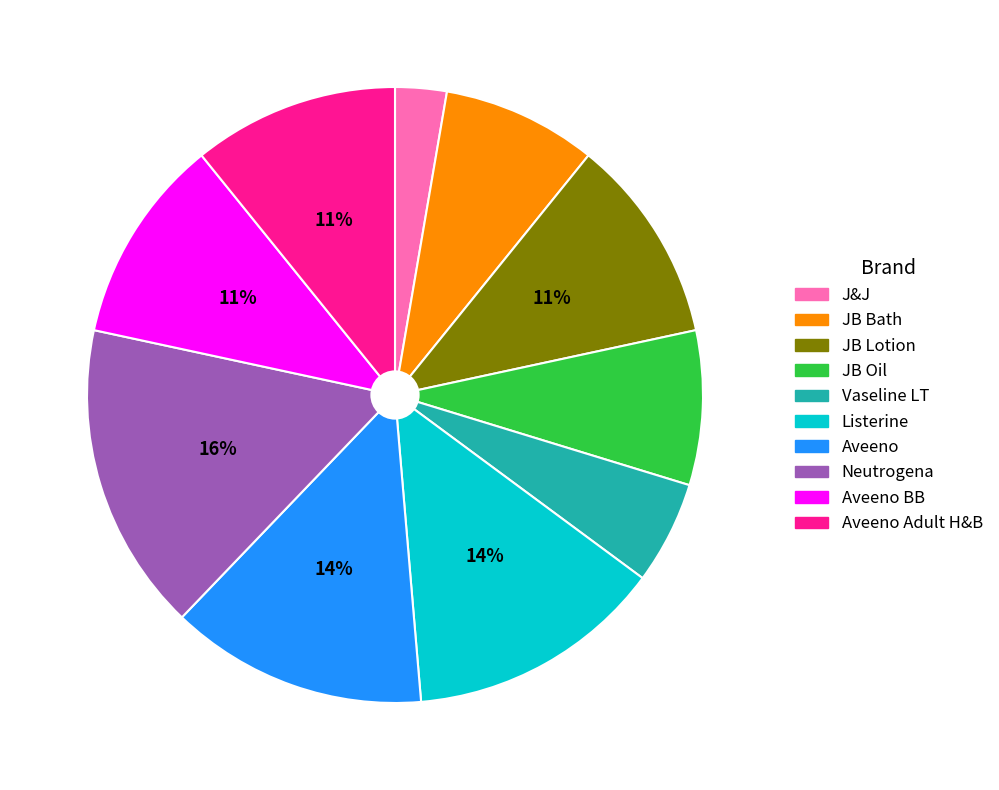

To the nearest percent, what is the average slice percentage?

10%